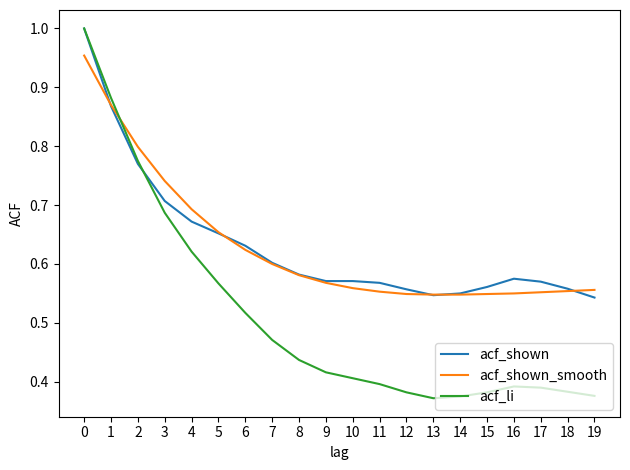

Which series has the largest range (max minus min)?

acf_li